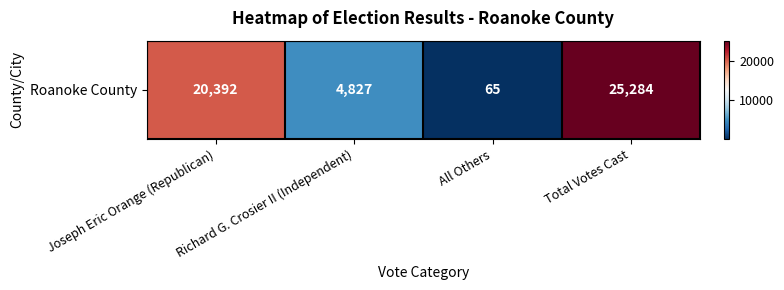

Rank the categories by value from highest to lowest.

Total Votes Cast, Joseph Eric Orange (Republican), Richard G. Crosier II (Independent), All Others